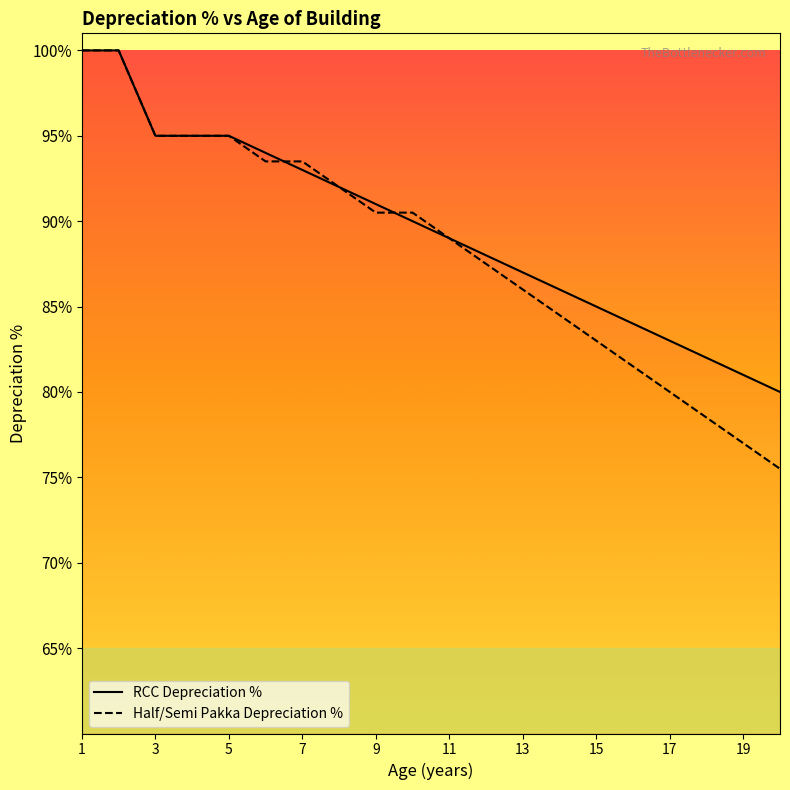

Is this an area chart (filled region under the line)?

No